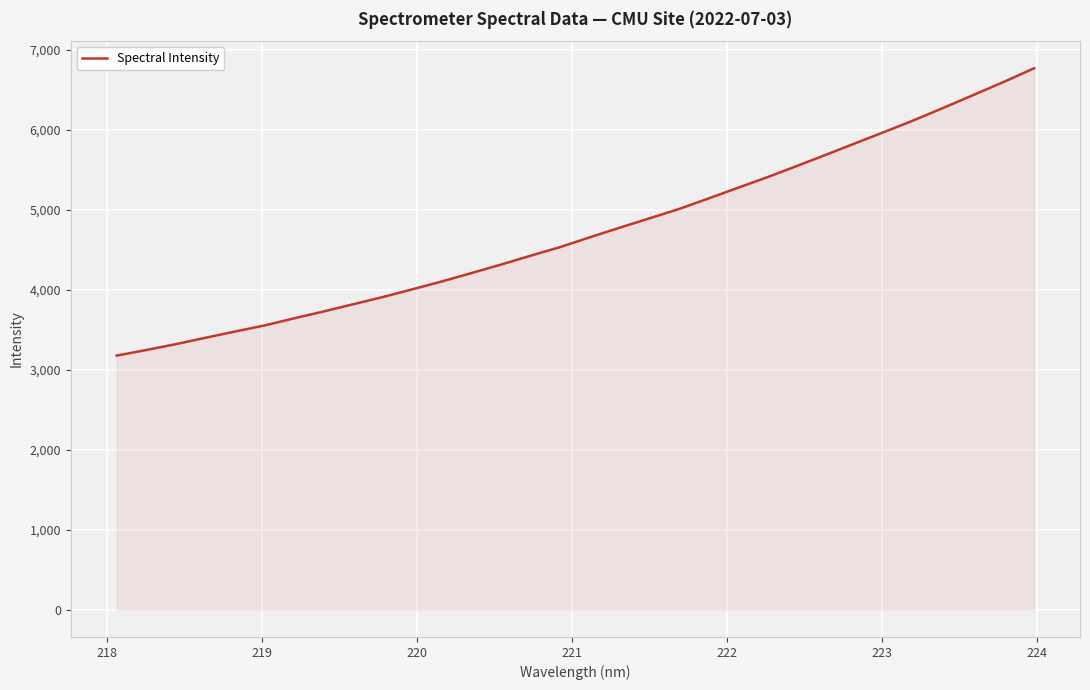

What is the smallest value displayed?

3177.8